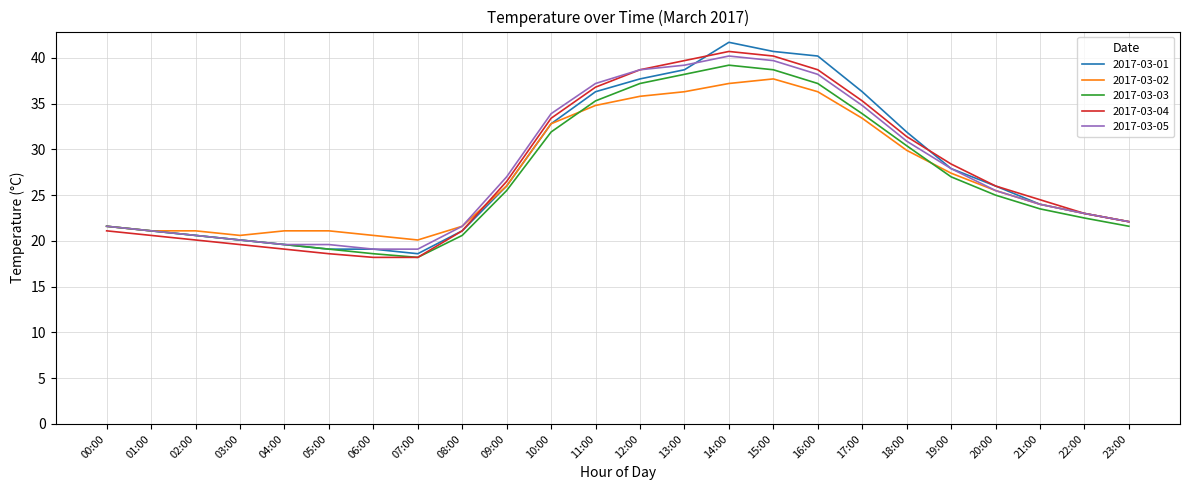

Reading left to right, transcribe all the data shown in this chart.

2017-03-01: 00:00=21.6	01:00=21.1	02:00=20.6	03:00=20.1	04:00=19.6	05:00=19.1	06:00=19.1	07:00=18.6	08:00=21.1	09:00=26.0	10:00=32.8	11:00=36.3	12:00=37.7	13:00=38.7	14:00=41.7	15:00=40.7	16:00=40.2	17:00=36.3	18:00=31.9	19:00=27.9	20:00=26.0	21:00=24.0	22:00=23.0	23:00=22.1
2017-03-02: 00:00=21.6	01:00=21.1	02:00=21.1	03:00=20.6	04:00=21.1	05:00=21.1	06:00=20.6	07:00=20.1	08:00=21.6	09:00=26.0	10:00=32.8	11:00=34.8	12:00=35.8	13:00=36.3	14:00=37.2	15:00=37.7	16:00=36.3	17:00=33.4	18:00=29.9	19:00=27.4	20:00=25.5	21:00=24.0	22:00=23.0	23:00=22.1
2017-03-03: 00:00=21.6	01:00=21.1	02:00=20.6	03:00=20.1	04:00=19.6	05:00=19.1	06:00=18.6	07:00=18.2	08:00=20.6	09:00=25.5	10:00=31.9	11:00=35.3	12:00=37.2	13:00=38.2	14:00=39.2	15:00=38.7	16:00=37.2	17:00=33.9	18:00=30.4	19:00=27.0	20:00=25.0	21:00=23.5	22:00=22.5	23:00=21.6
2017-03-04: 00:00=21.1	01:00=20.6	02:00=20.1	03:00=19.6	04:00=19.1	05:00=18.6	06:00=18.2	07:00=18.2	08:00=21.1	09:00=26.5	10:00=33.4	11:00=36.8	12:00=38.7	13:00=39.7	14:00=40.7	15:00=40.2	16:00=38.7	17:00=35.3	18:00=31.4	19:00=28.4	20:00=26.0	21:00=24.5	22:00=23.0	23:00=22.1
2017-03-05: 00:00=21.6	01:00=21.1	02:00=20.6	03:00=20.1	04:00=19.6	05:00=19.6	06:00=19.1	07:00=19.1	08:00=21.6	09:00=27.0	10:00=33.9	11:00=37.2	12:00=38.7	13:00=39.2	14:00=40.2	15:00=39.7	16:00=38.2	17:00=34.8	18:00=30.9	19:00=27.9	20:00=25.5	21:00=24.0	22:00=23.0	23:00=22.1